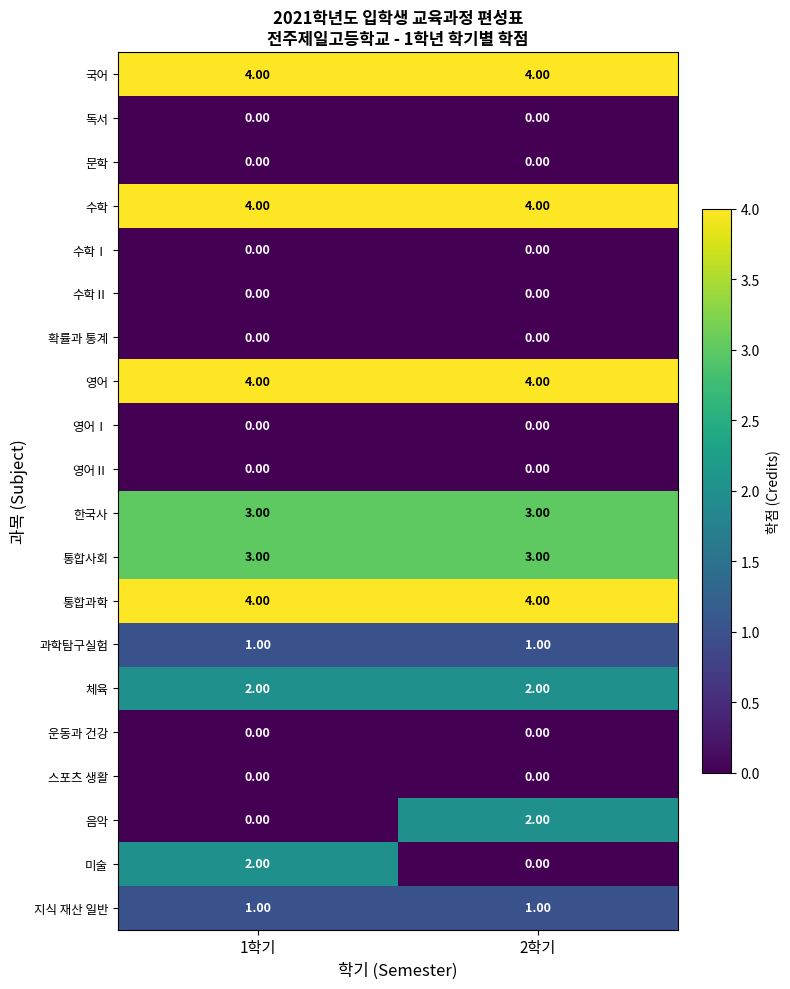

How many data points does each series have?

2